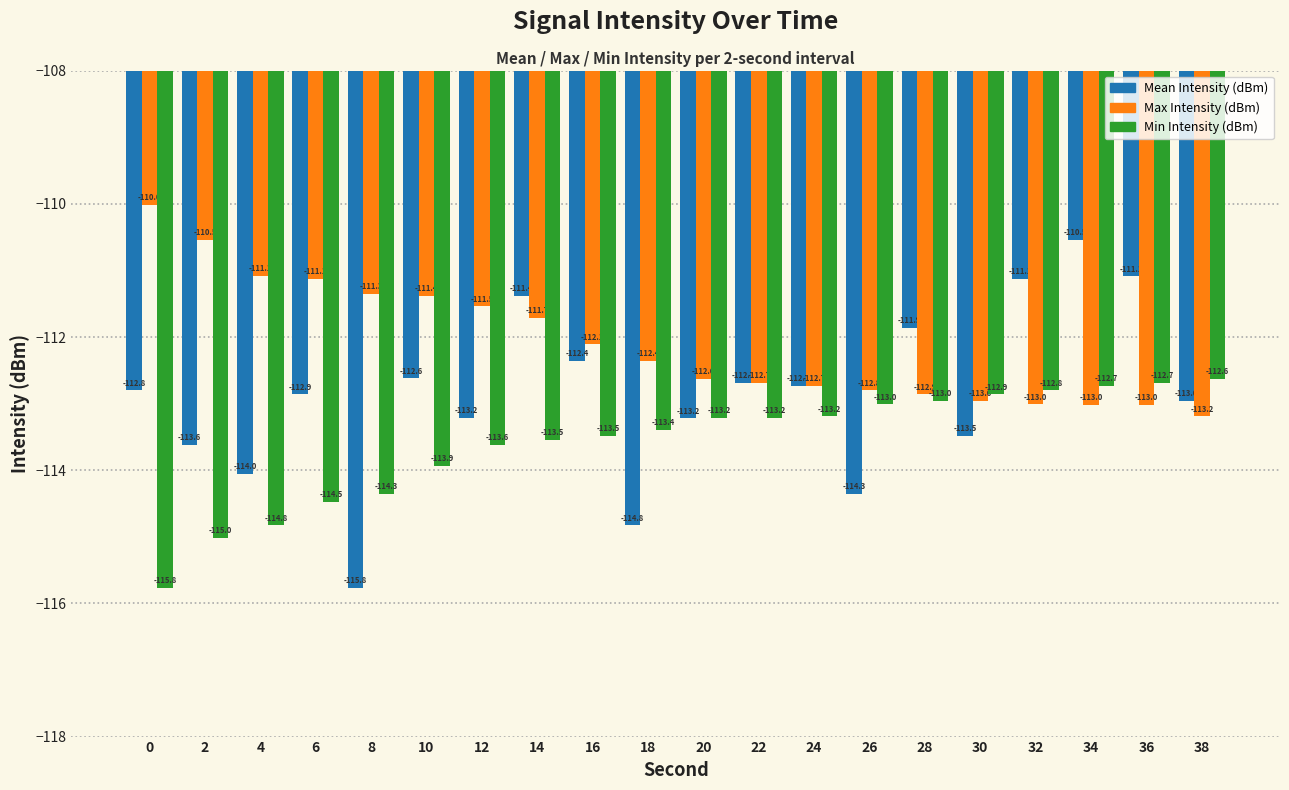

What is the maximum value shown in the chart?

-110.0